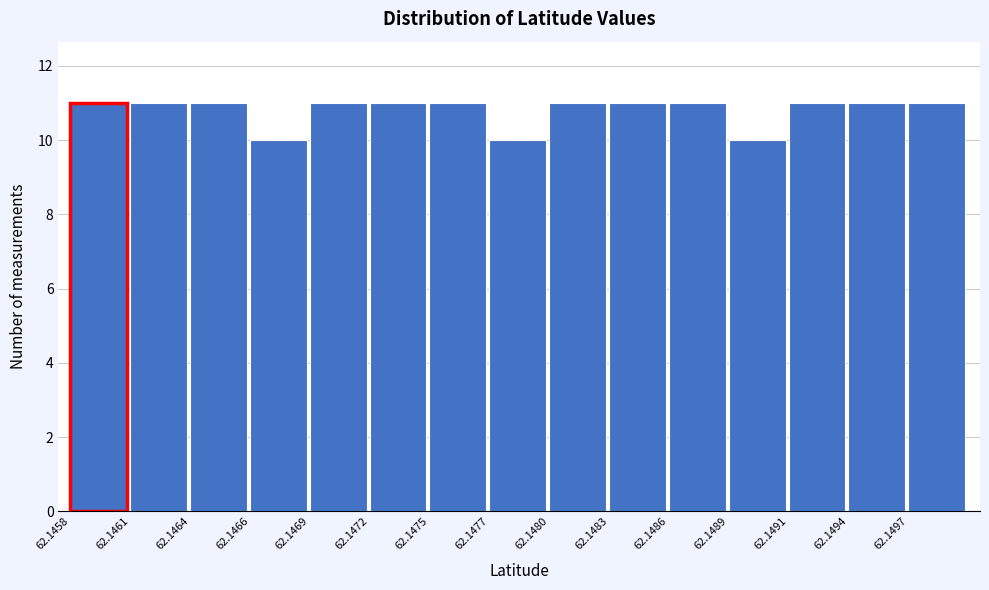

Reading left to right, what are all the values shown in this chart?

11	11	11	10	11	11	11	10	11	11	11	10	11	11	11